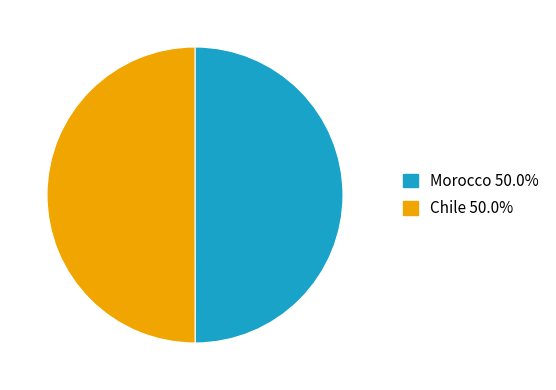

Do Morocco 50.0% and Chile 50.0% together represent more than half of the pie?

Yes